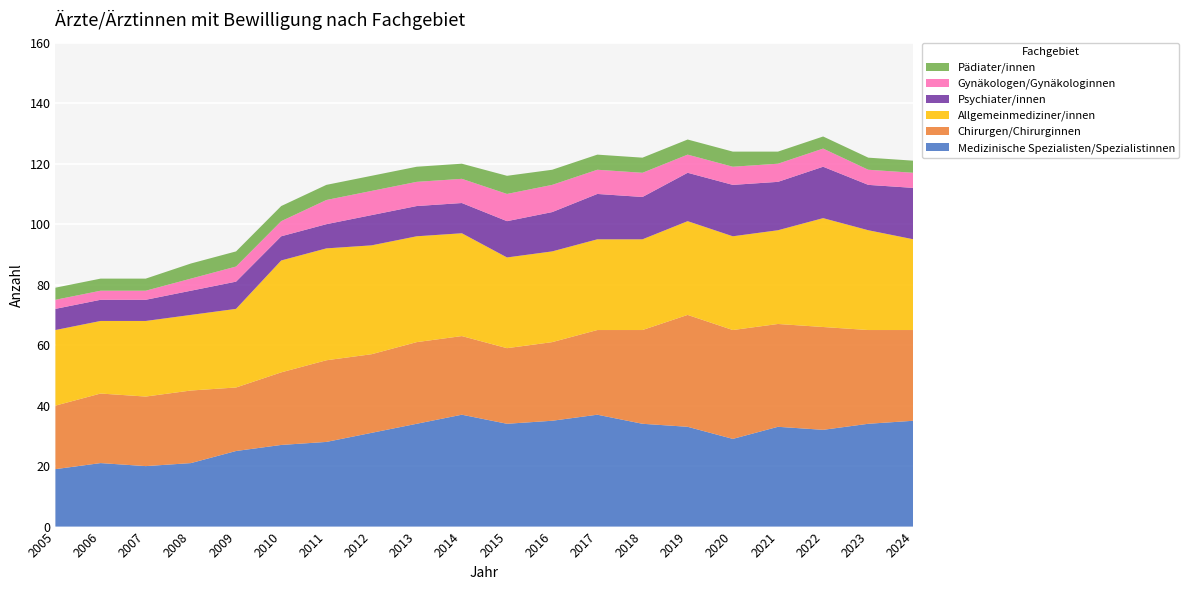

Reading left to right, transcribe all the data shown in this chart.

Medizinische Spezialisten/Spezialistinnen: 2005=19	2006=21	2007=20	2008=21	2009=25	2010=27	2011=28	2012=31	2013=34	2014=37	2015=34	2016=35	2017=37	2018=34	2019=33	2020=29	2021=33	2022=32	2023=34	2024=35
Chirurgen/Chirurginnen: 2005=21	2006=23	2007=23	2008=24	2009=21	2010=24	2011=27	2012=26	2013=27	2014=26	2015=25	2016=26	2017=28	2018=31	2019=37	2020=36	2021=34	2022=34	2023=31	2024=30
Allgemeinmediziner/innen: 2005=25	2006=24	2007=25	2008=25	2009=26	2010=37	2011=37	2012=36	2013=35	2014=34	2015=30	2016=30	2017=30	2018=30	2019=31	2020=31	2021=31	2022=36	2023=33	2024=30
Psychiater/innen: 2005=7	2006=7	2007=7	2008=8	2009=9	2010=8	2011=8	2012=10	2013=10	2014=10	2015=12	2016=13	2017=15	2018=14	2019=16	2020=17	2021=16	2022=17	2023=15	2024=17
Gynäkologen/Gynäkologinnen: 2005=3	2006=3	2007=3	2008=4	2009=5	2010=5	2011=8	2012=8	2013=8	2014=8	2015=9	2016=9	2017=8	2018=8	2019=6	2020=6	2021=6	2022=6	2023=5	2024=5
Pädiater/innen: 2005=4	2006=4	2007=4	2008=5	2009=5	2010=5	2011=5	2012=5	2013=5	2014=5	2015=6	2016=5	2017=5	2018=5	2019=5	2020=5	2021=4	2022=4	2023=4	2024=4